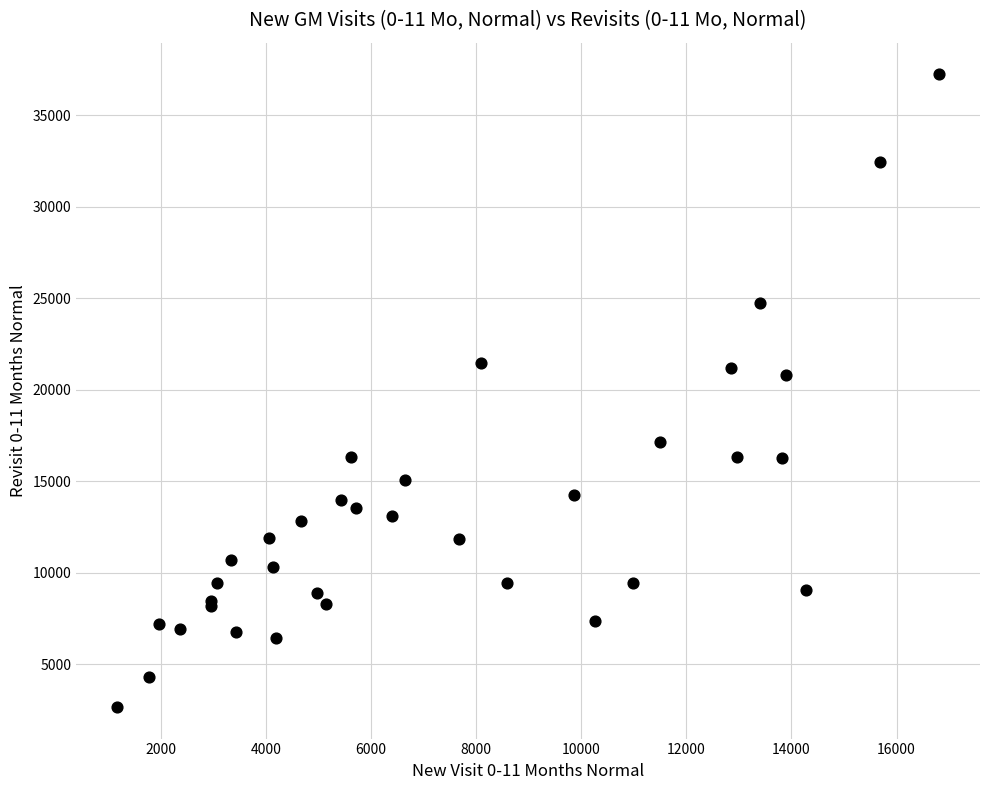

What Y value in the scatter plot is closest to 19942?

20777